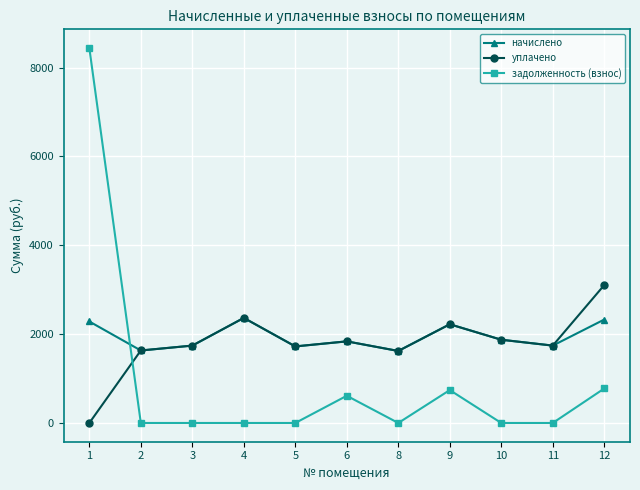

True or false: начислено has more than 1 points higher than both neighbors.

True